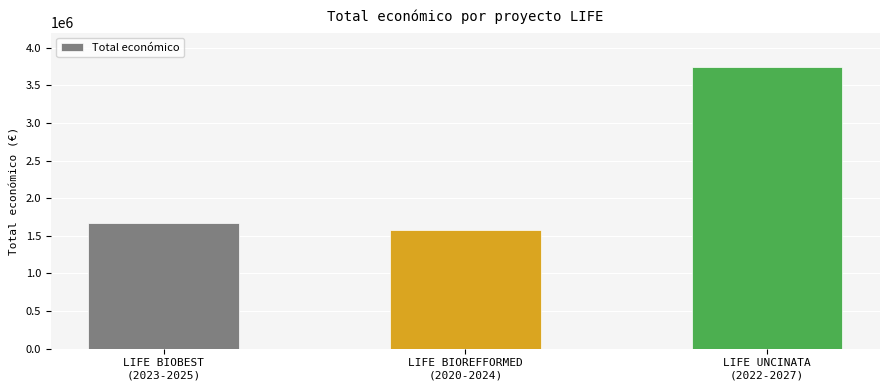

Where is the data nearest to the value 2656604?

LIFE BIOBEST
(2023-2025)